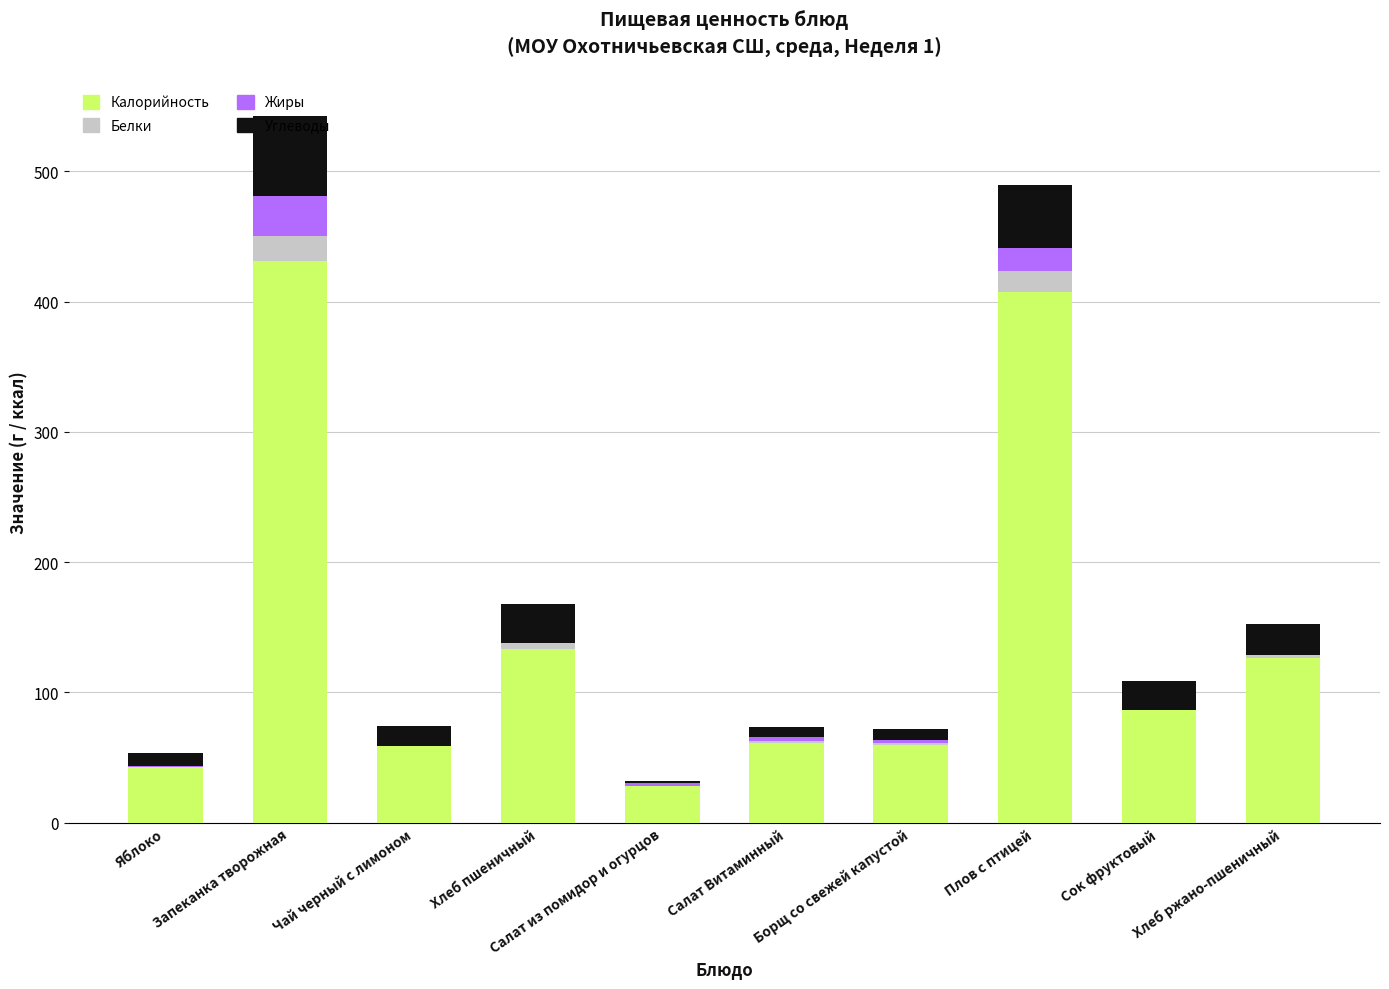

At which label is Калорийность closest to 229?

Хлеб пшеничный